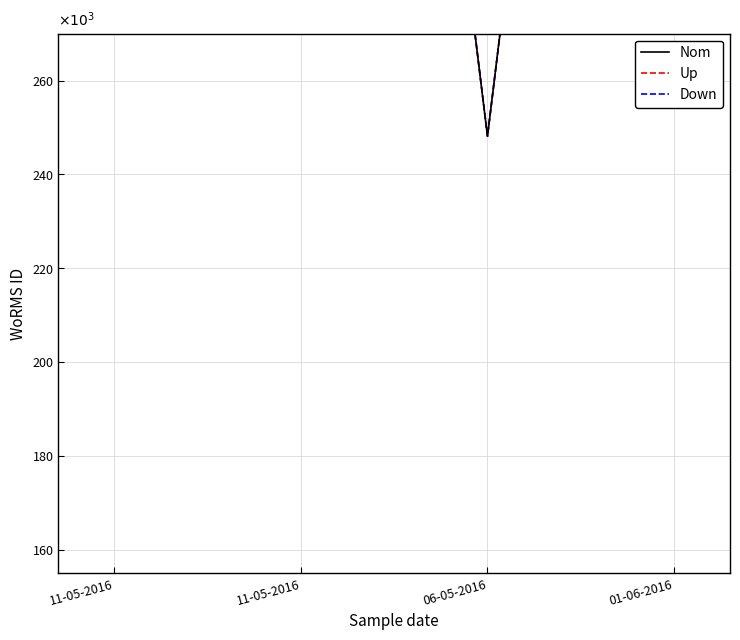

Reading left to right, what are all the values shown in this chart?

Nom: 11-05-2016=573884	11-05-2016=573884	06-05-2016=248124	01-06-2016=573884
Up: 11-05-2016=573884	11-05-2016=573884	06-05-2016=248124	01-06-2016=573884
Down: 11-05-2016=573884	11-05-2016=573884	06-05-2016=248124	01-06-2016=573884